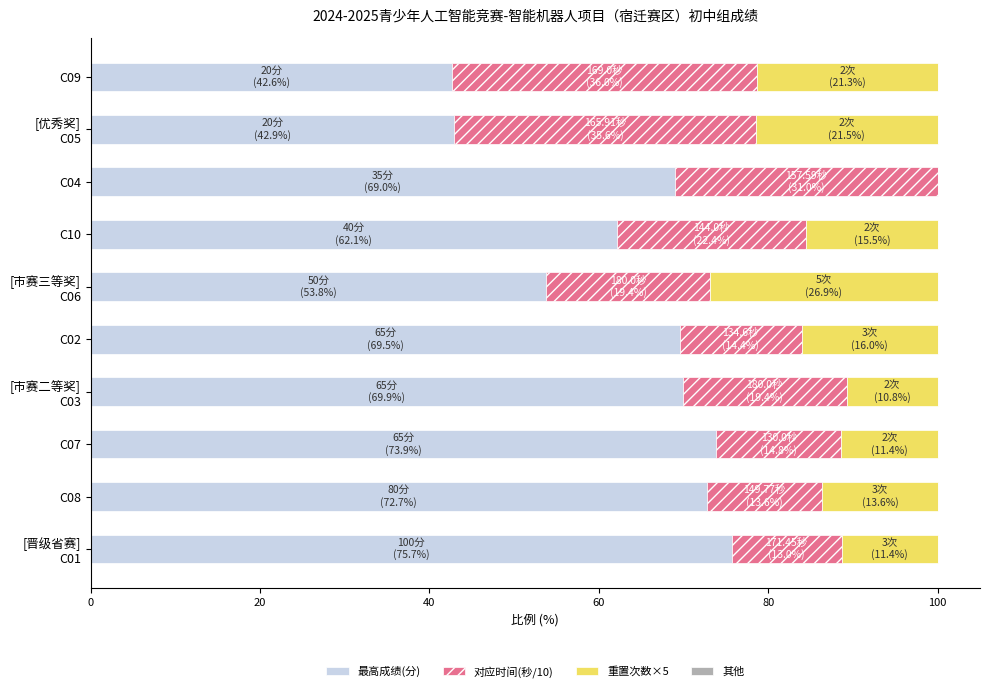

Is it true that 最高成绩(分) equals 17.3 at C09?

False